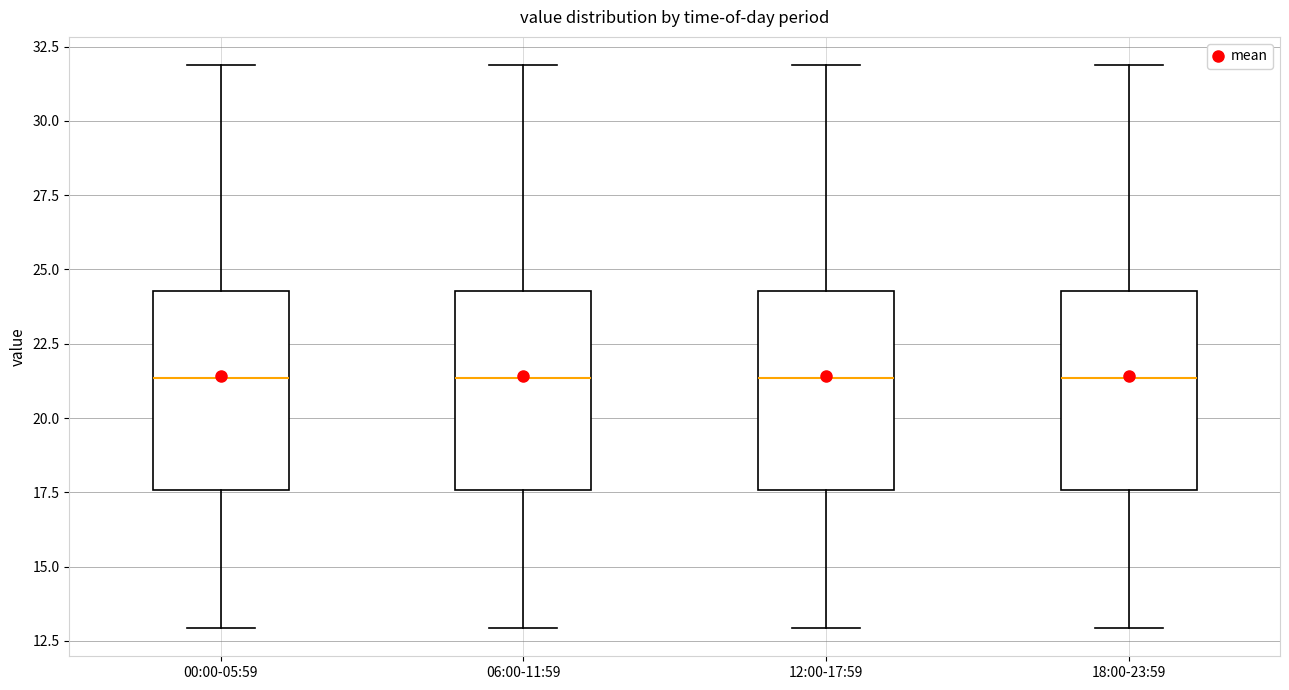

Reading left to right, read every box against the y-axis: the position of its median line, the range the box covers, and the ends of its whiskers. The values are not printed on the chart, so give them approximately, as read against the axis.

00:00-05:59: median 21.5, box 17.5 to 24.5, whiskers 13.0 to 32.0
06:00-11:59: median 21.5, box 17.5 to 24.5, whiskers 13.0 to 32.0
12:00-17:59: median 21.5, box 17.5 to 24.5, whiskers 13.0 to 32.0
18:00-23:59: median 21.5, box 17.5 to 24.5, whiskers 13.0 to 32.0